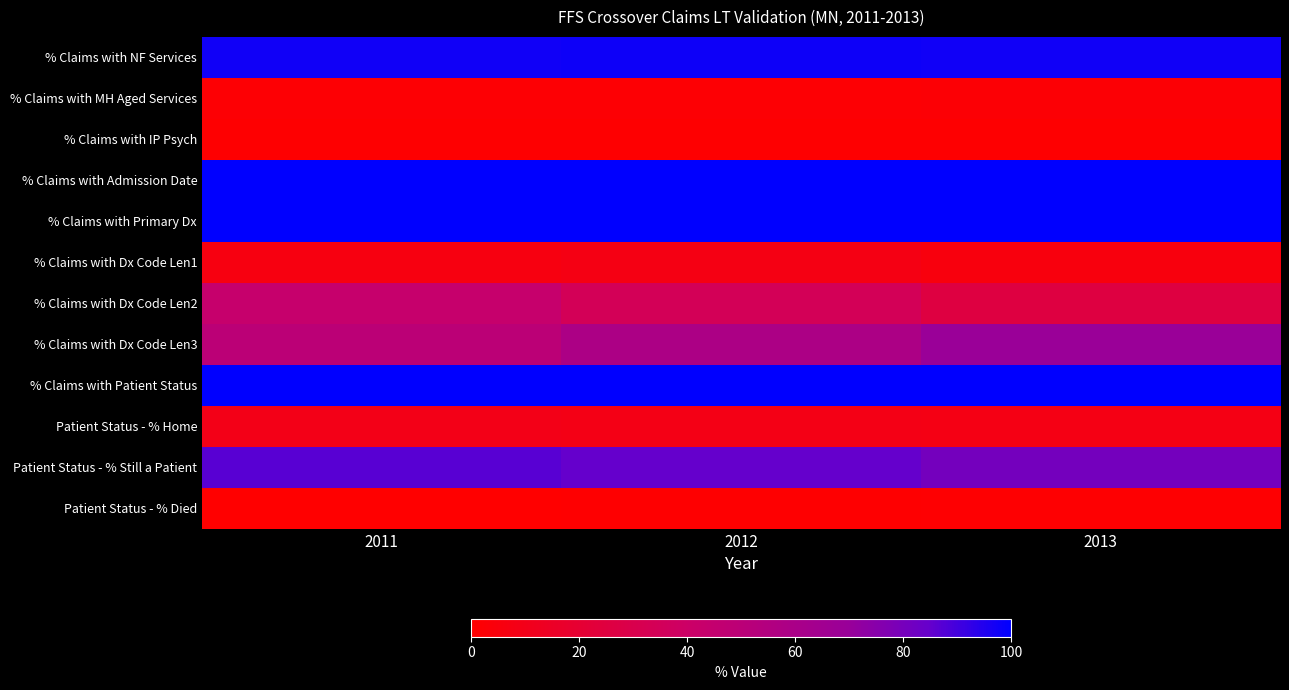

Reading left to right, transcribe all the data shown in this chart.

% Claims with NF Services: 2011=97.6	2012=97.8	2013=97.4
% Claims with MH Aged Services: 2011=1.8	2012=1.7	2013=2.1
% Claims with IP Psych: 2011=0.6	2012=0.5	2013=0.4
% Claims with Admission Date: 2011=99.9	2012=100.0	2013=100.0
% Claims with Primary Dx: 2011=100.0	2012=100.0	2013=100.0
% Claims with Dx Code Len1: 2011=6.5	2012=7.5	2013=5.1
% Claims with Dx Code Len2: 2011=43.7	2012=34.2	2013=25.5
% Claims with Dx Code Len3: 2011=49.8	2012=58.2	2013=69.4
% Claims with Patient Status: 2011=99.7	2012=99.9	2013=99.9
Patient Status - % Home: 2011=9.0	2012=8.2	2013=8.1
Patient Status - % Still a Patient: 2011=86.9	2012=85.0	2013=80.7
Patient Status - % Died: 2011=0.1	2012=0.5	2013=1.1